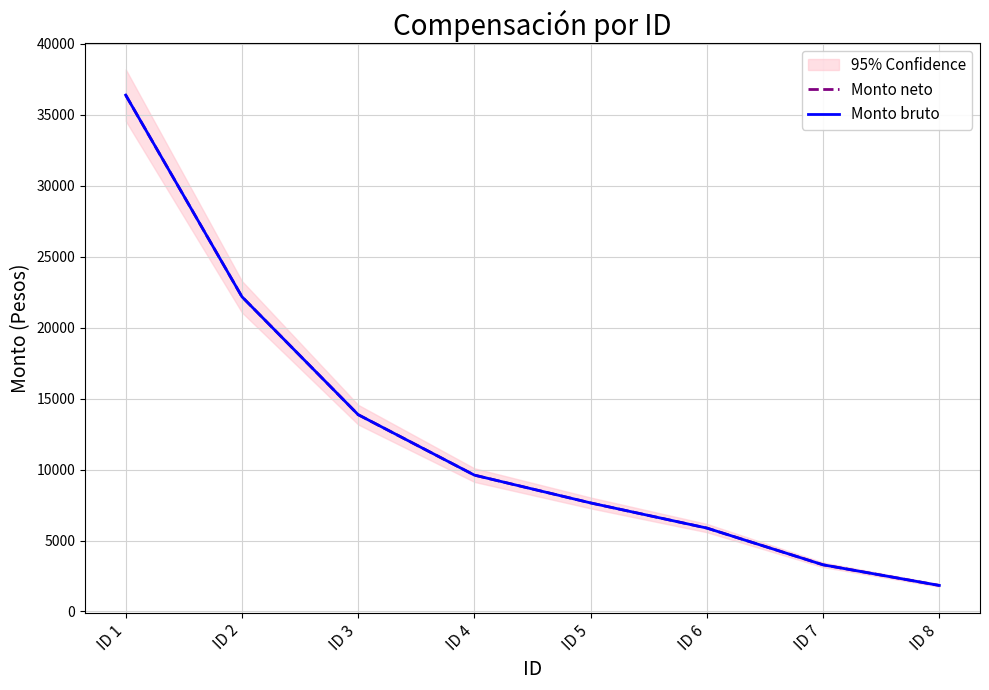

At how many categories does at least one series exceed 17038?

2